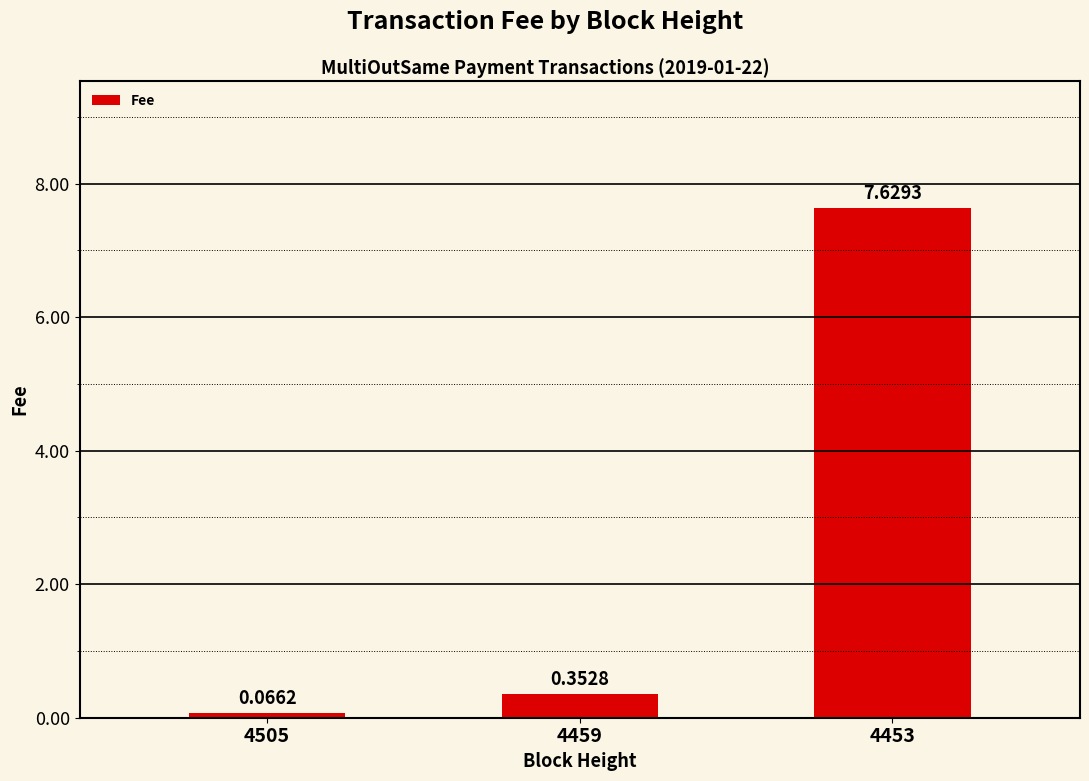

Rank the categories by value from lowest to highest.

4505, 4459, 4453